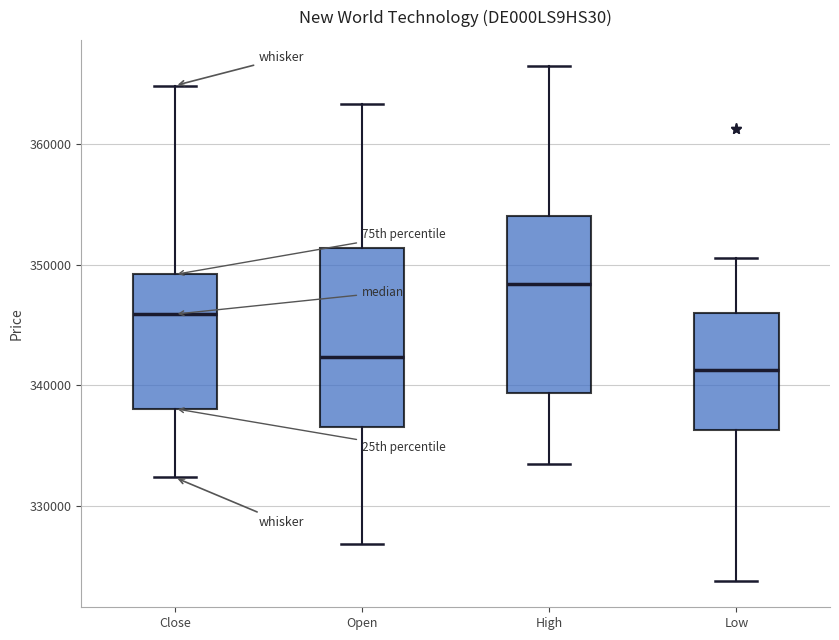

Reading left to right, transcribe this box plot: for each box, give where its median line is, the range the box spans, and where its two whiskers end, as read against the y-axis. The values are not printed on the chart, so give them approximately, as read against the axis.

Close: median 346000, box 338000 to 349000, whiskers 332000 to 365000
Open: median 342000, box 337000 to 351000, whiskers 327000 to 363000
High: median 348000, box 339000 to 354000, whiskers 334000 to 366000
Low: median 341000, box 336000 to 346000, whiskers 324000 to 351000